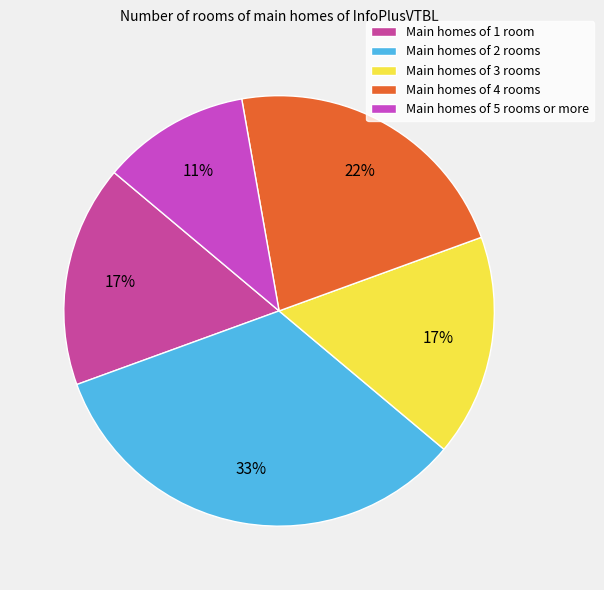

To the nearest percent, what is the difference between the largest and smallest slice percentages?

22%